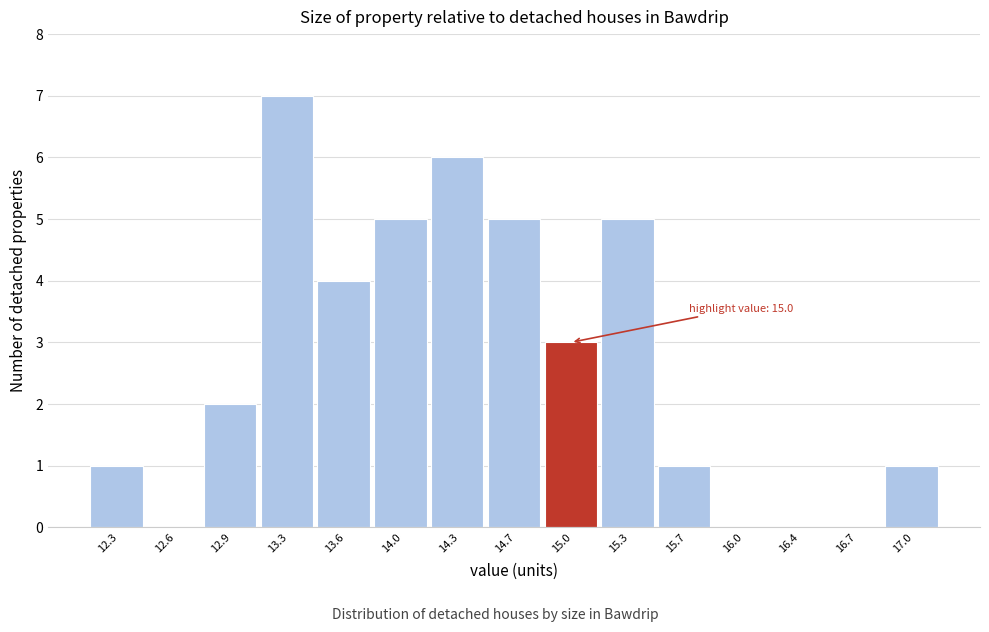

Which range on the x-axis has the tallest bar?

13.12 to 13.46